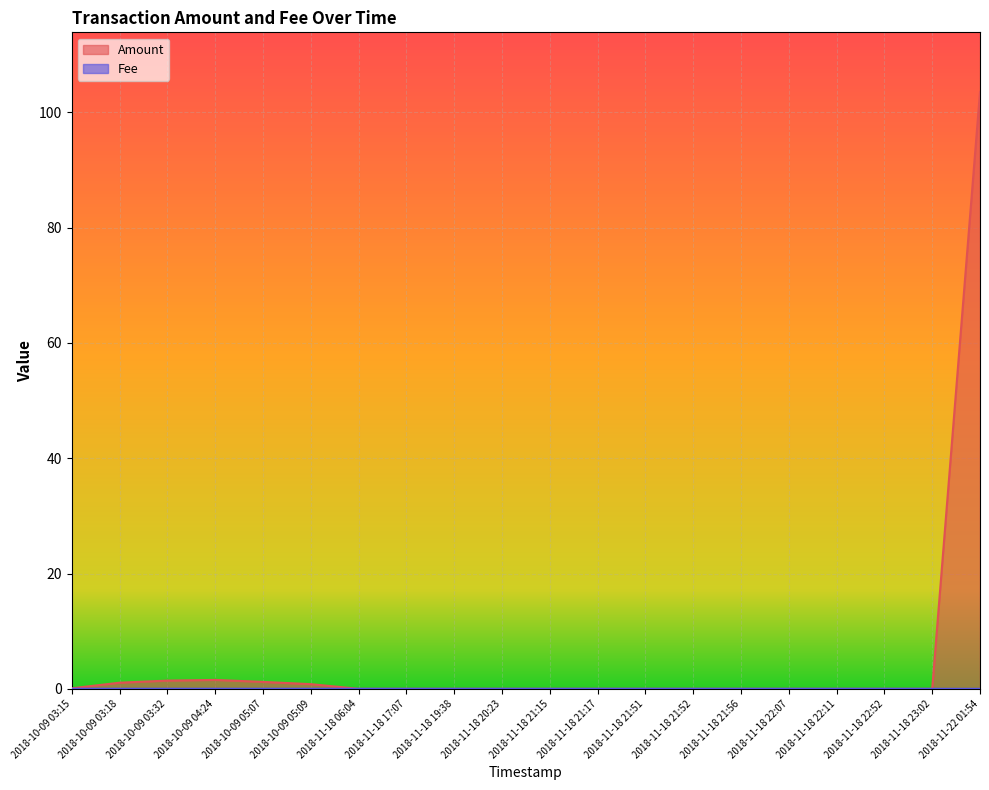

Does the chart display data point markers on the line(s)?

No